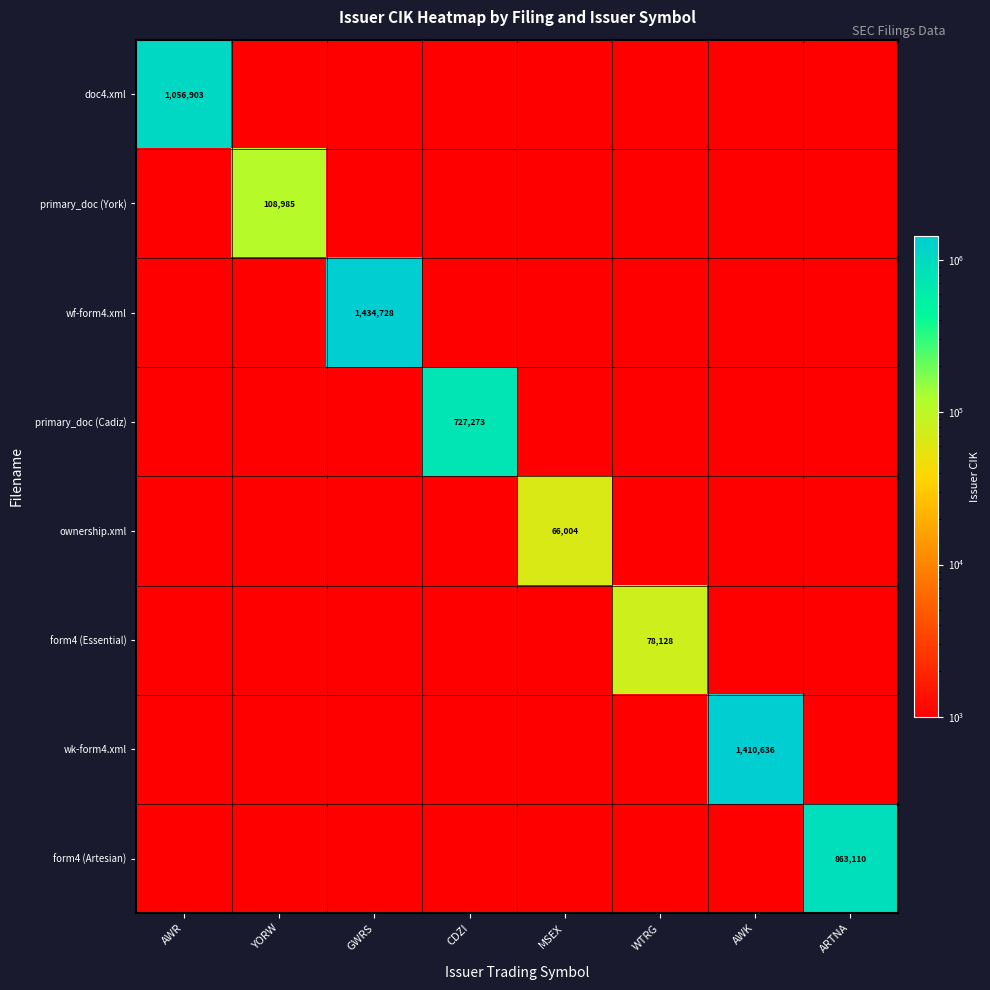

Rank the categories by doc4.xml value from highest to lowest.

AWR, YORW, GWRS, CDZI, MSEX, WTRG, AWK, ARTNA